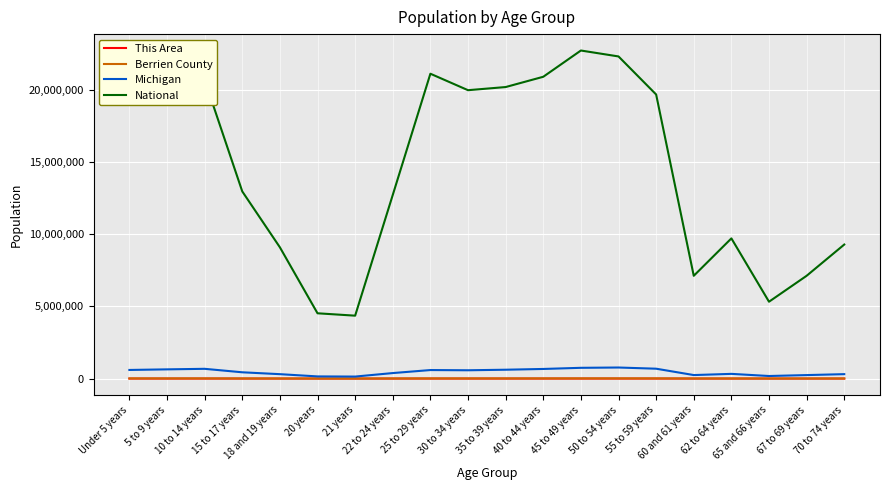

In Berrien County, how many points are lower than both neighbors (excluding endpoints)?

4